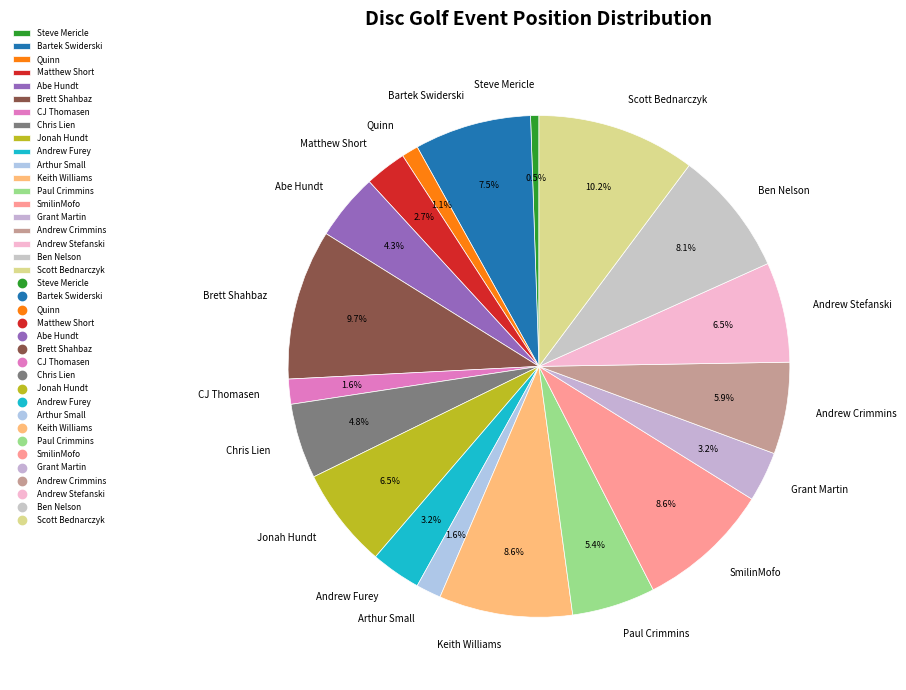

Do Jonah Hundt and Ben Nelson together represent more than half of the pie?

No